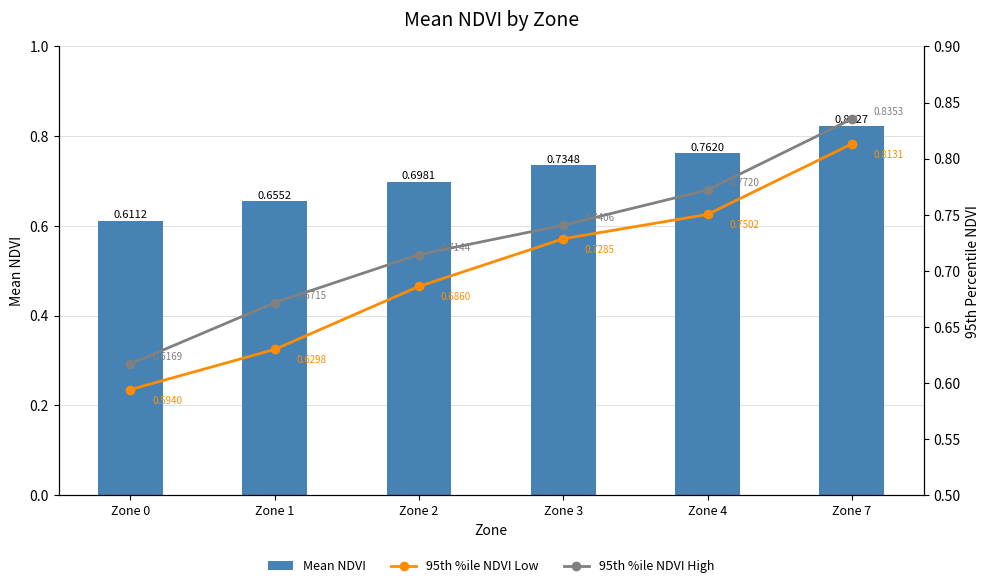

What is the value of the Mean NDVI bar at the 2nd from the left?

0.7